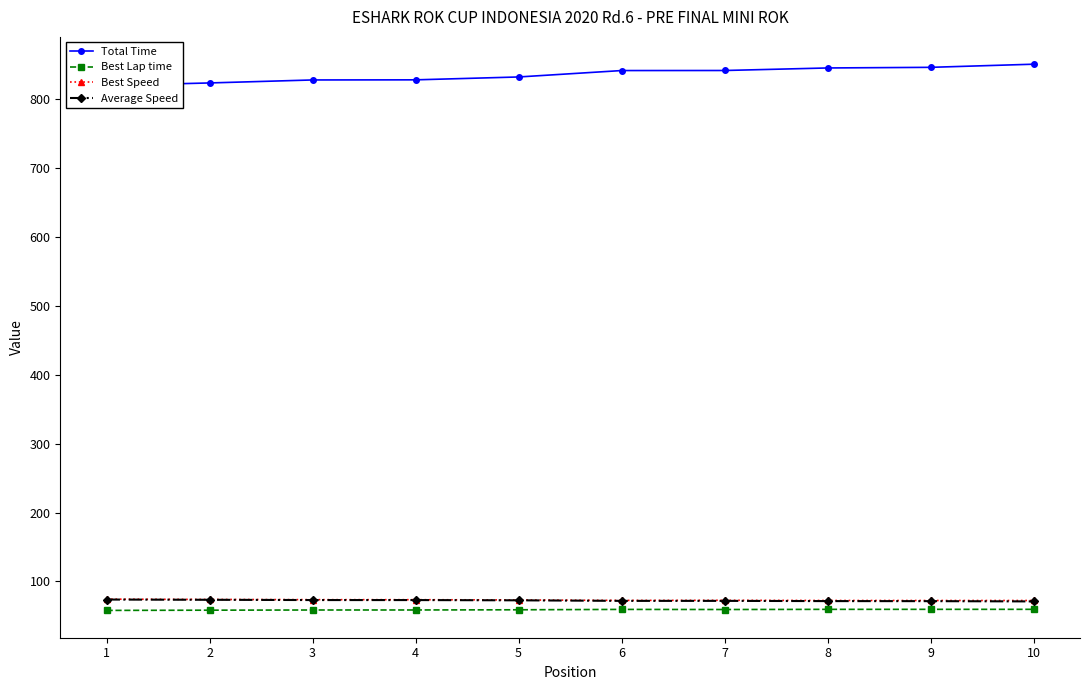

Is this an area chart (filled region under the line)?

No